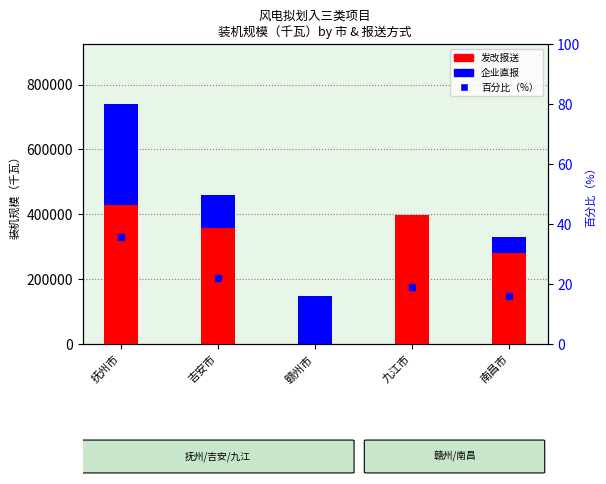

True or false: 企业直报 has a value of 17395 at 南昌市.

False